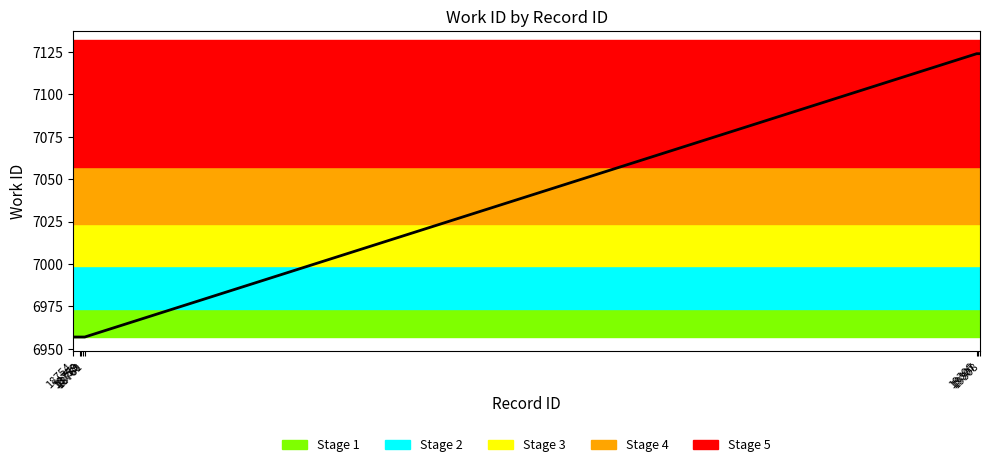

How many lines are shown in the chart?

1